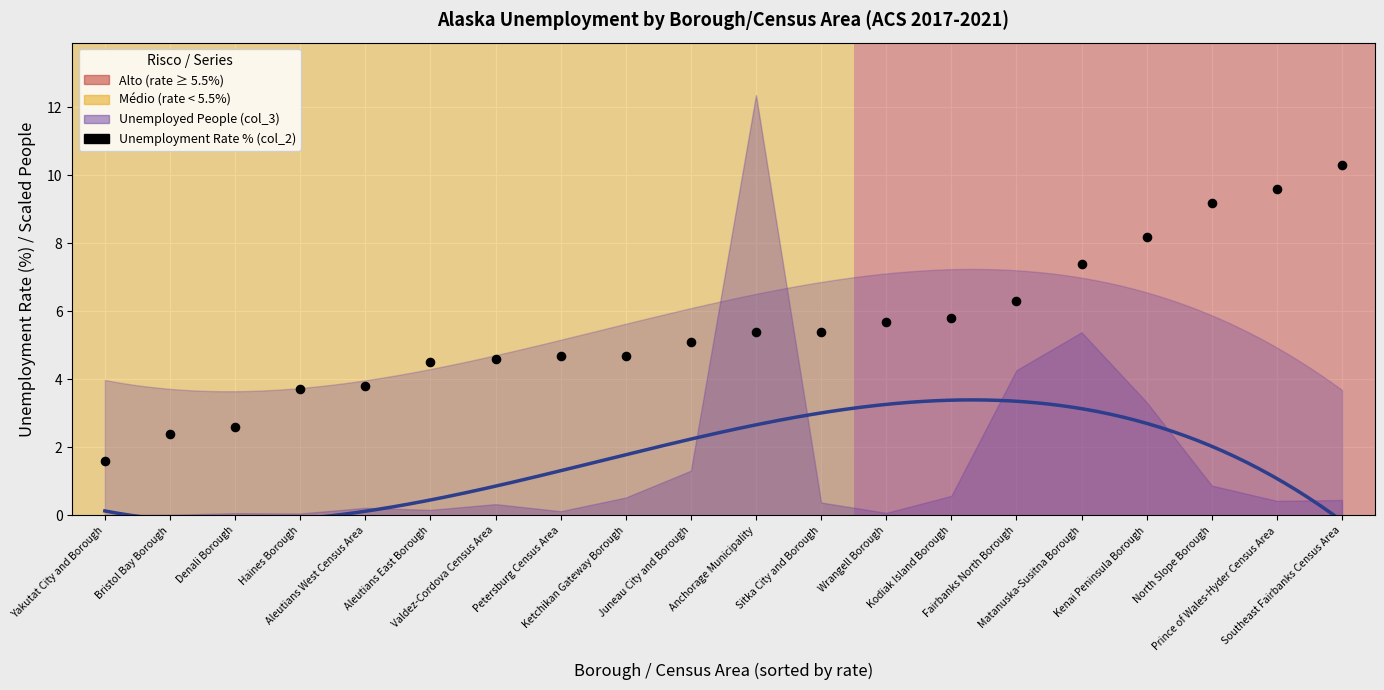

What is the range of Y values (max minus min)?

8.7